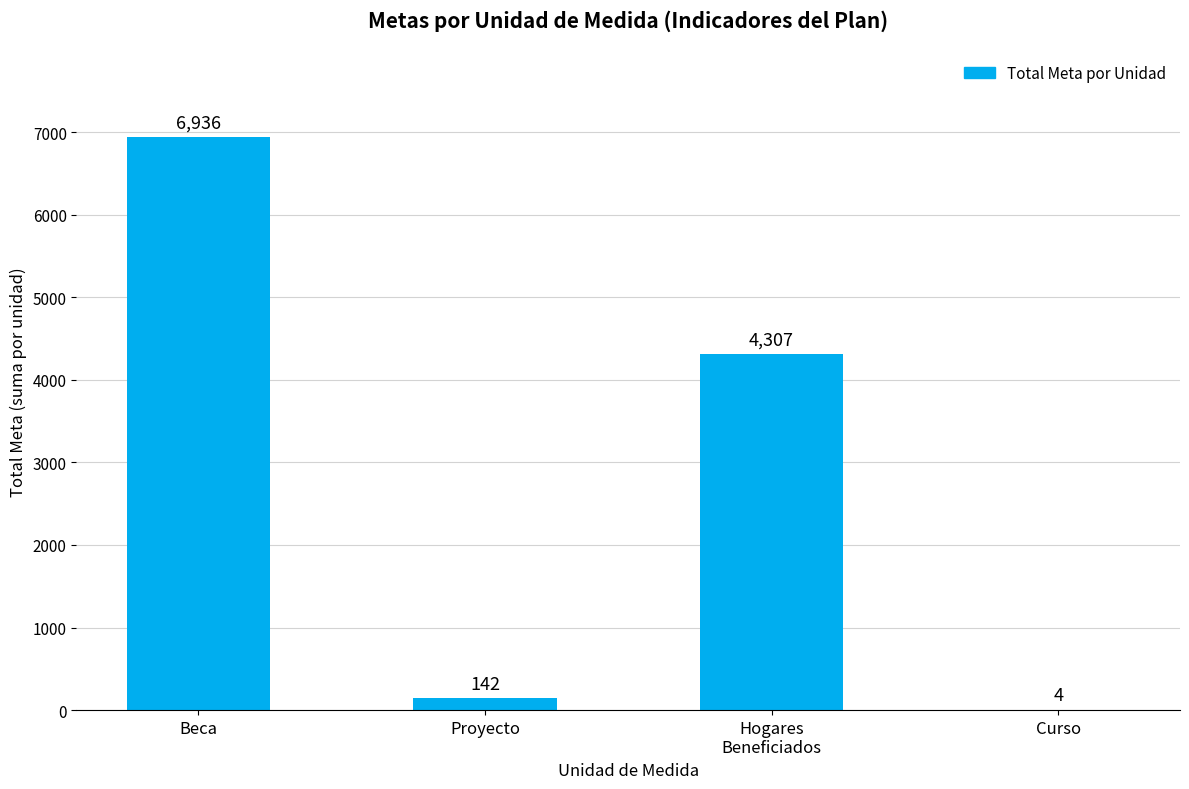

What value does the data have at Beca, to the nearest 10?

6940